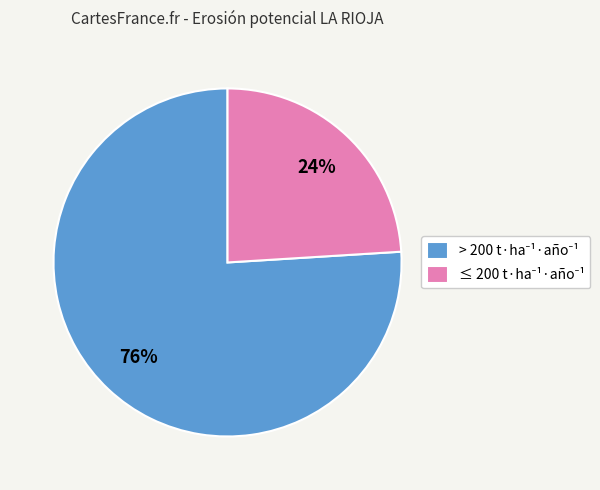

Is there any slice that represents more than half of the pie?

Yes